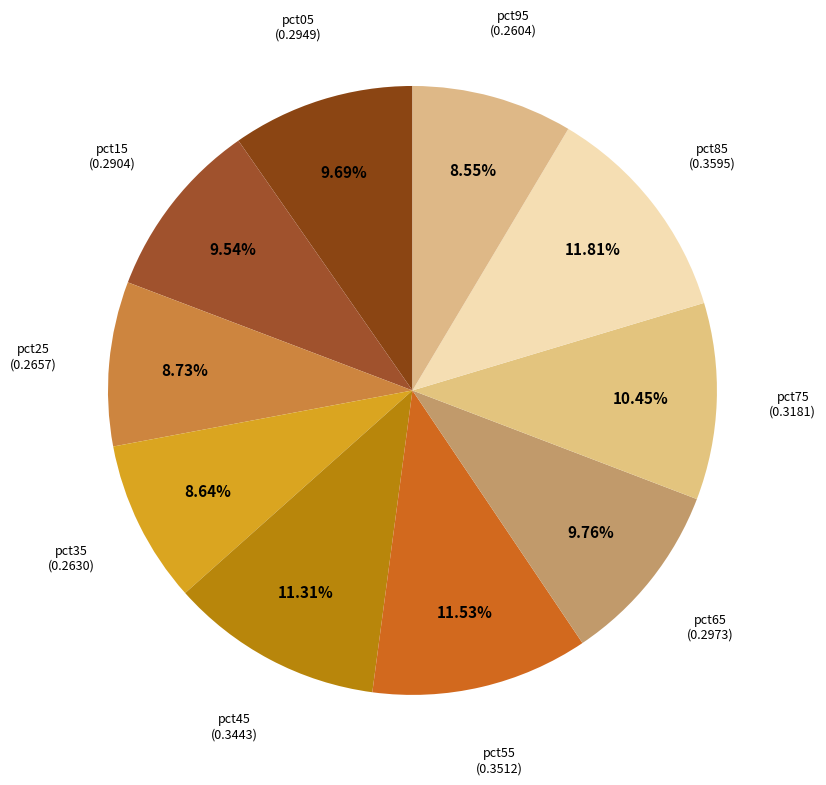

Combined, do pct75 and pct15 account for over 50%?

No